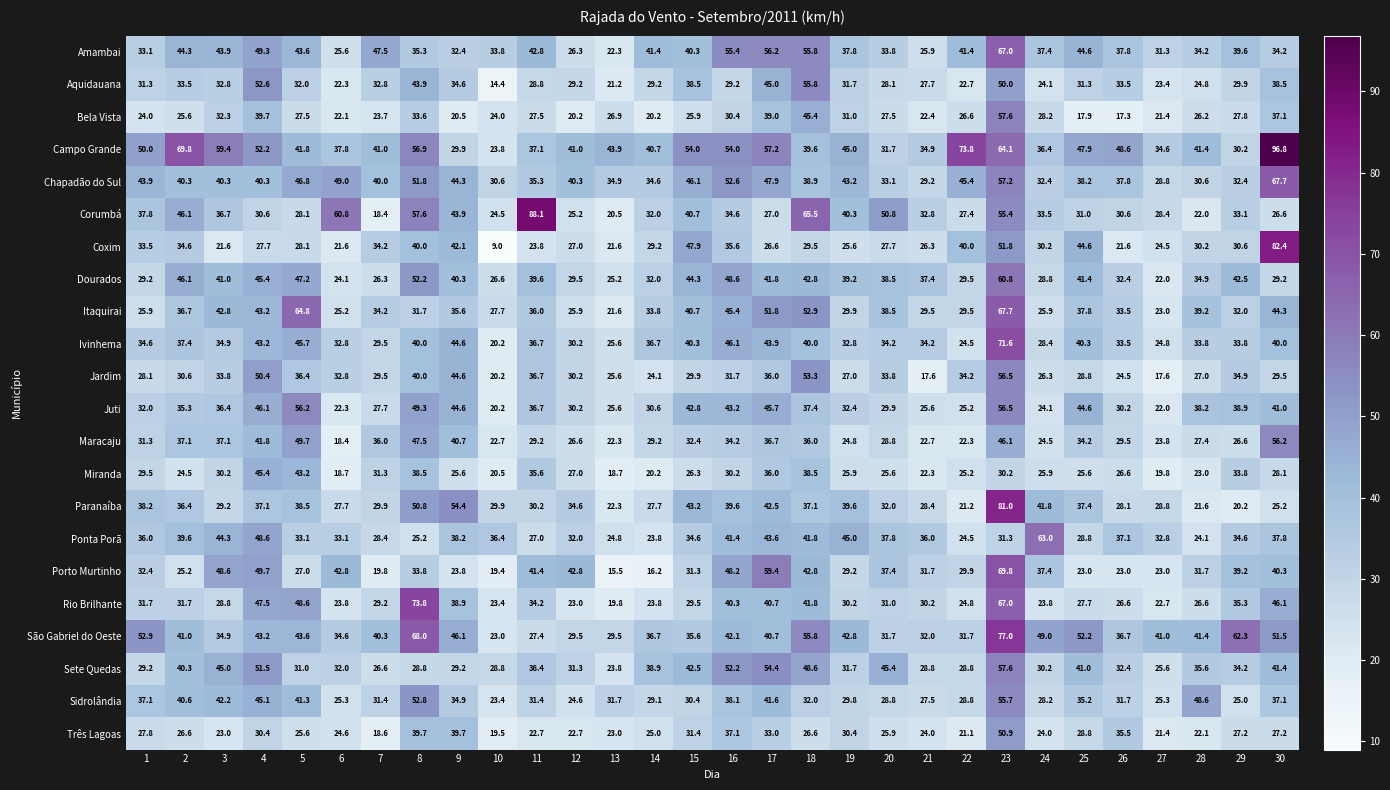

Which category has the highest value across all series?

30